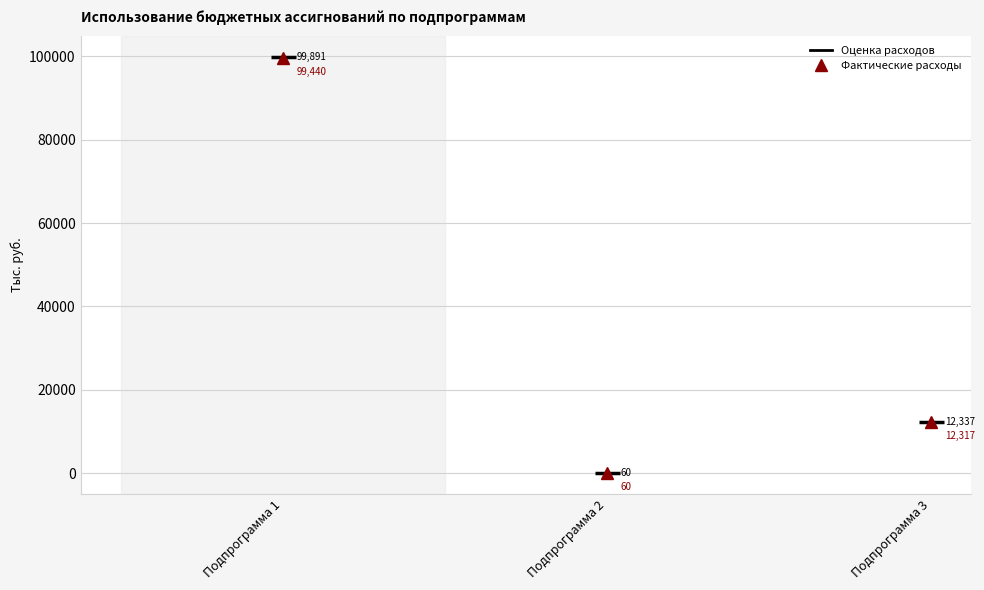

Rank the categories by Оценка расходов value from lowest to highest.

Подпрограмма 2, Подпрограмма 3, Подпрограмма 1